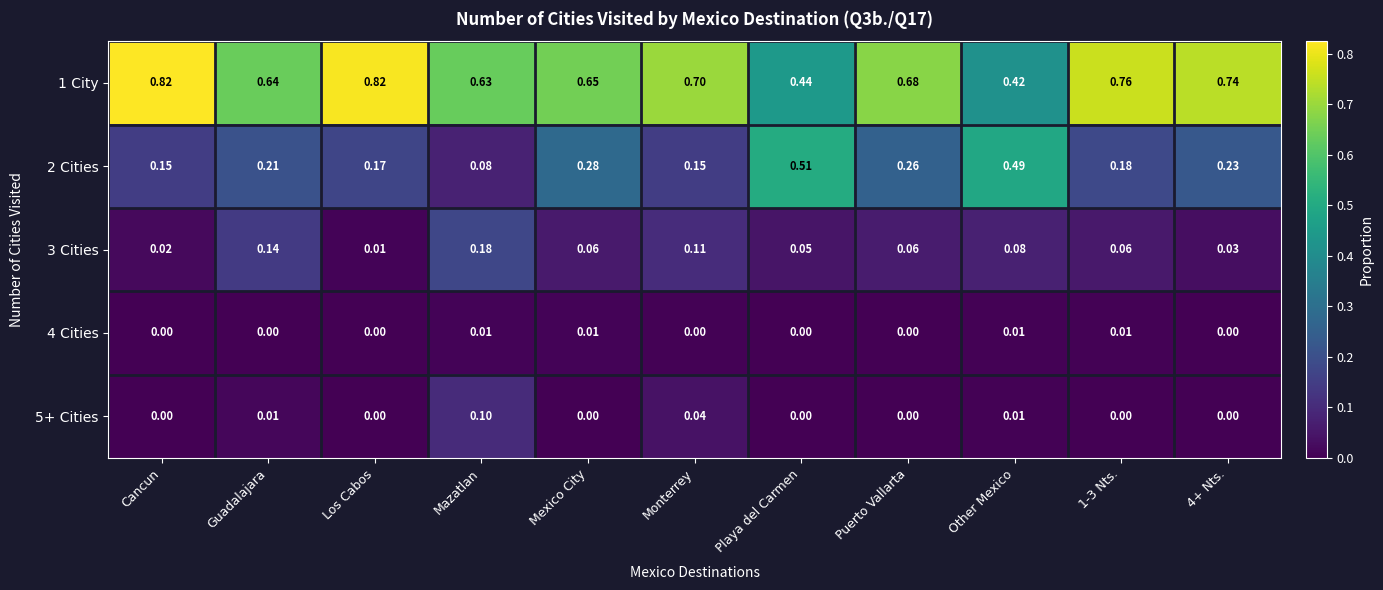

Where is 1 City nearest to the value 0?

Other Mexico